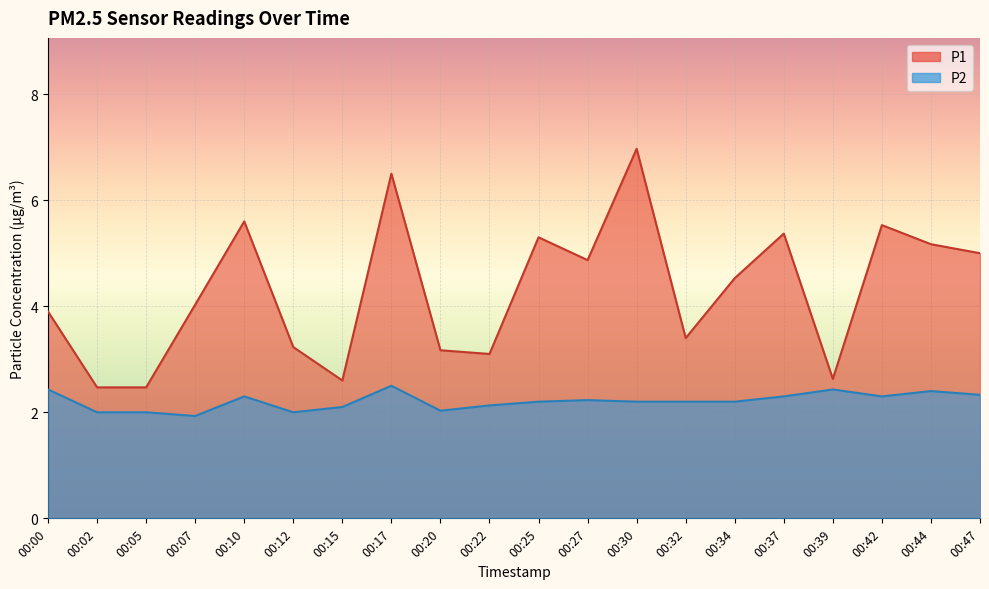

Which has a higher value, 00:15 or 00:07?

00:07